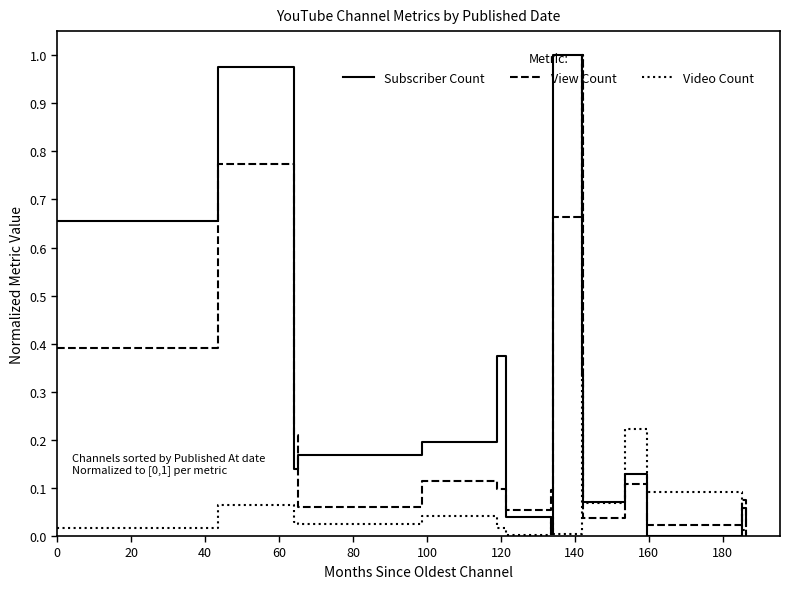

List the series in order of their overall mean, lowest first.

Video Count, View Count, Subscriber Count